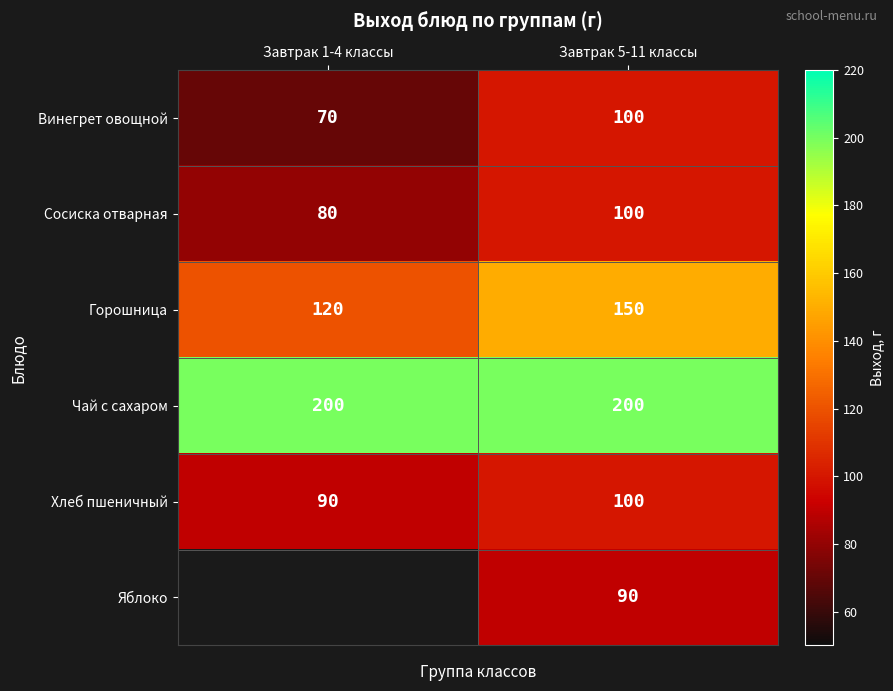

How many distinct data groups are displayed?

6